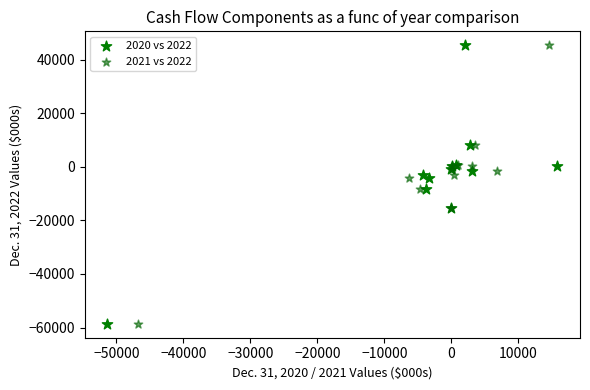

What are all the series names shown in the legend?

2020 vs 2022, 2021 vs 2022